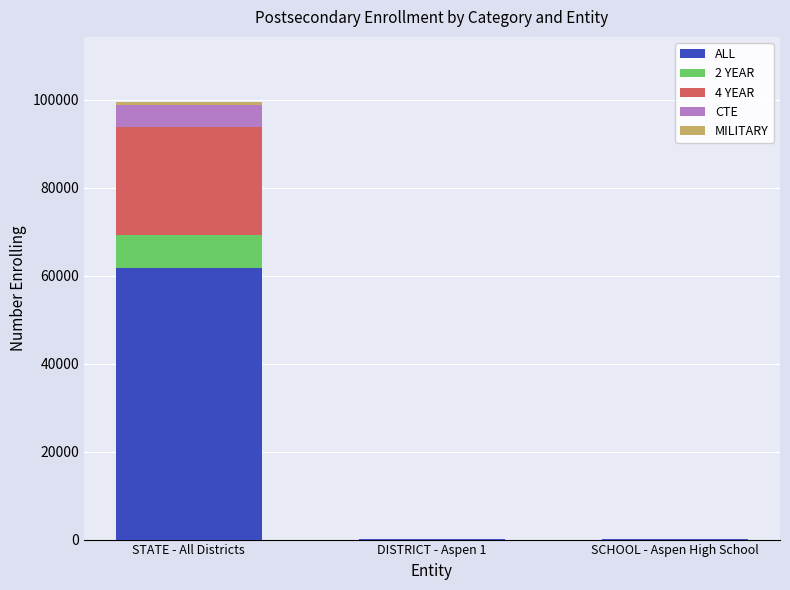

At which label does ALL reach its peak?

STATE - All Districts